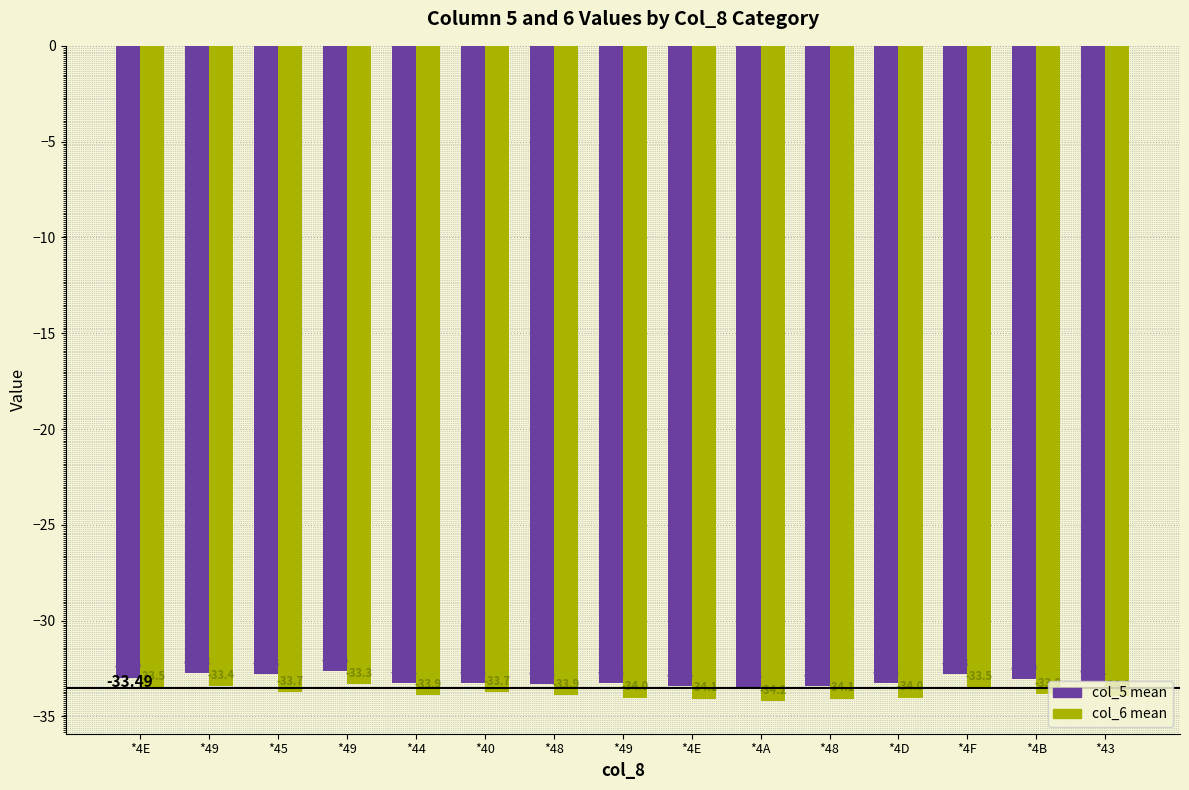

The value of col_5 mean at *48 is -33.4. True or false?

True